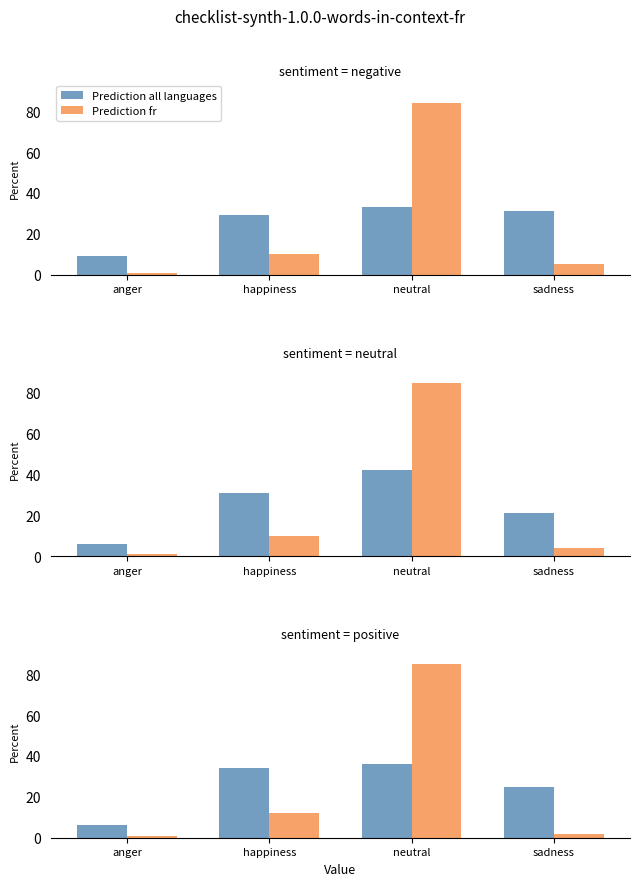

Rank the series by their maximum value, from highest to lowest.

Prediction fr, Prediction all languages